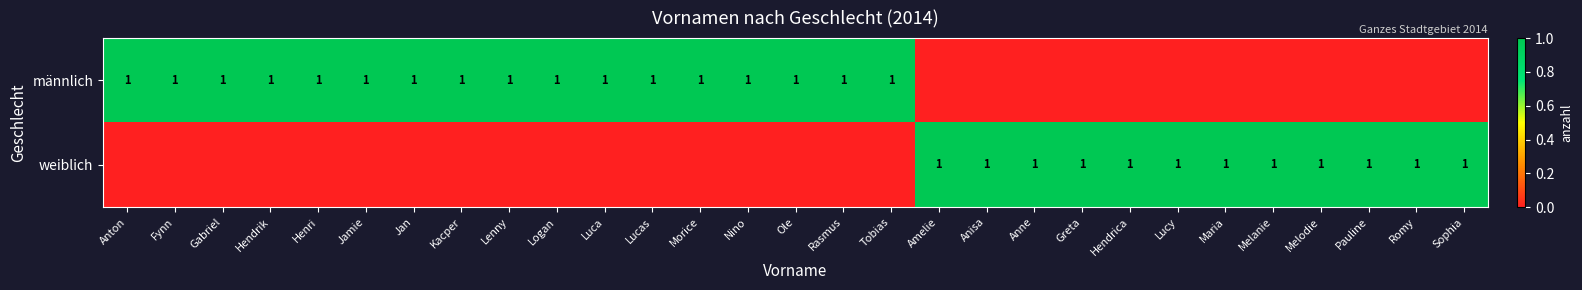

The value of weiblich at Anisa is 1. True or false?

True